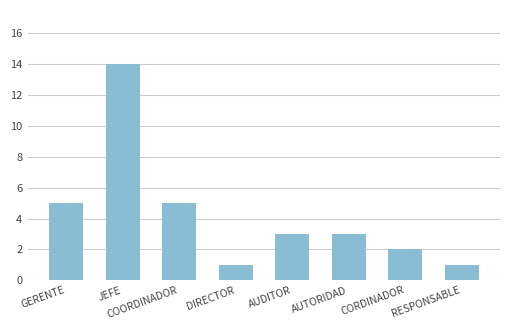

How many data points does each series have?

8